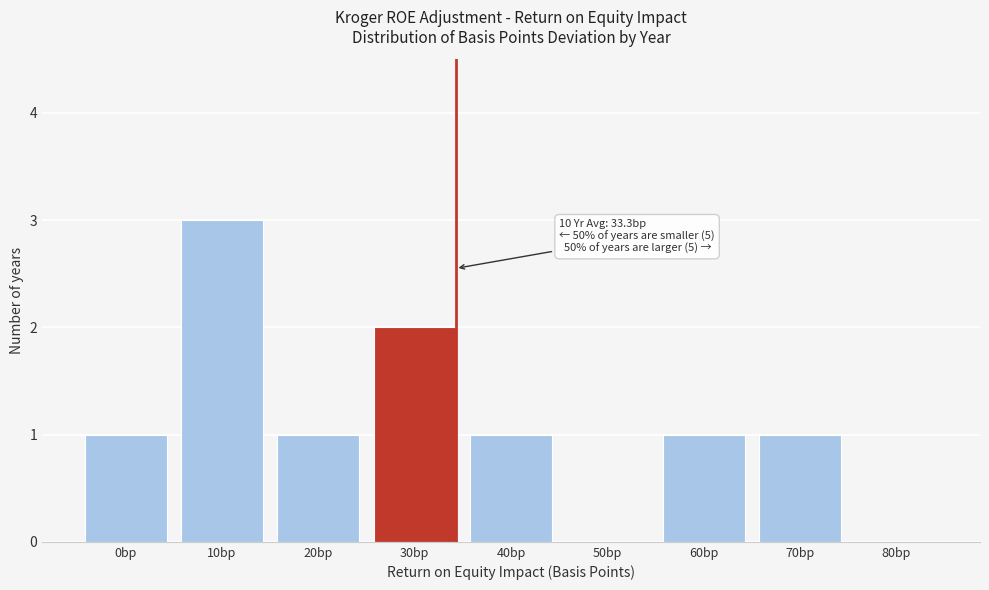

Reading left to right, transcribe all the data shown in this chart.

0bp=1	10bp=3	20bp=1	30bp=2	40bp=1	50bp=0	60bp=1	70bp=1	80bp=0